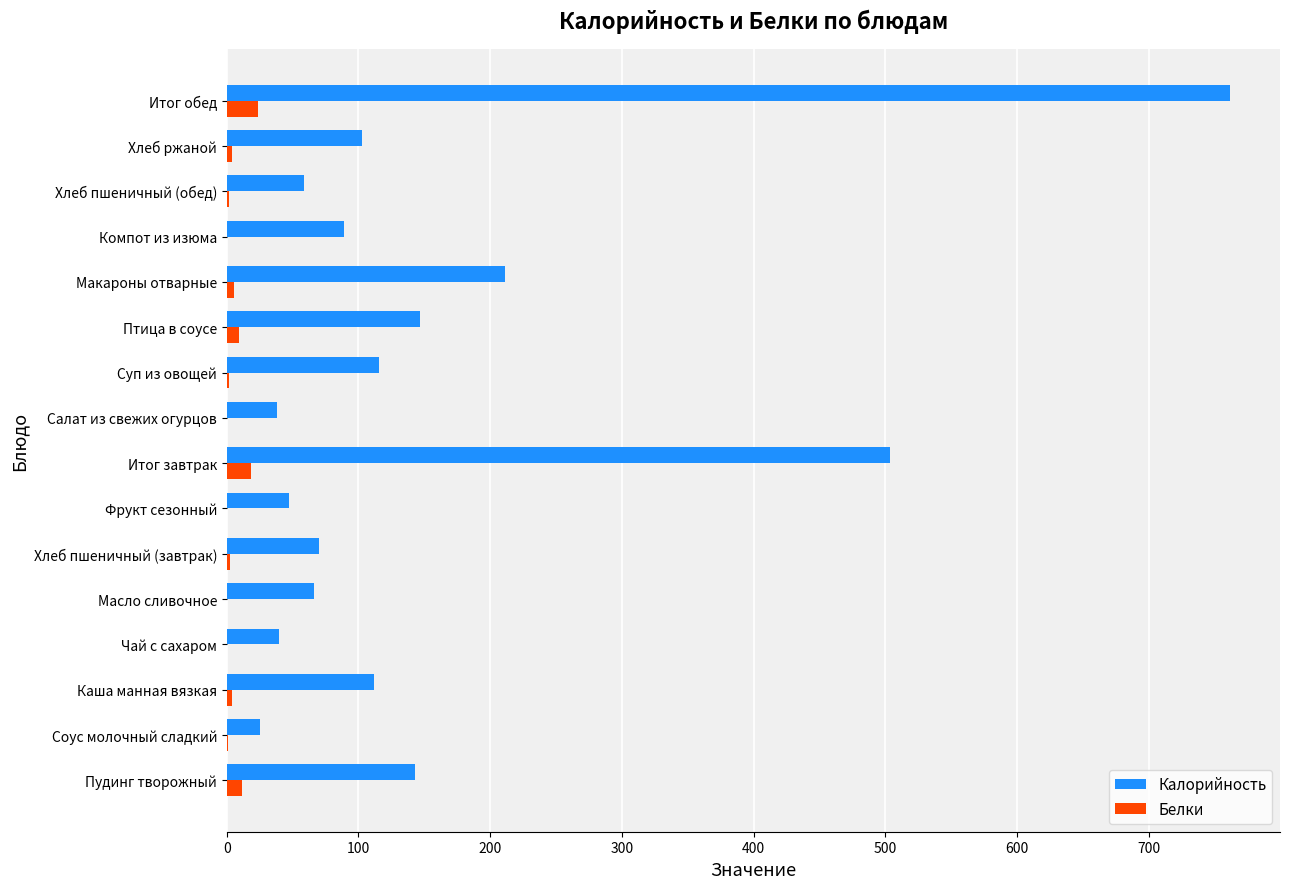

What is the greatest value displayed?

761.5